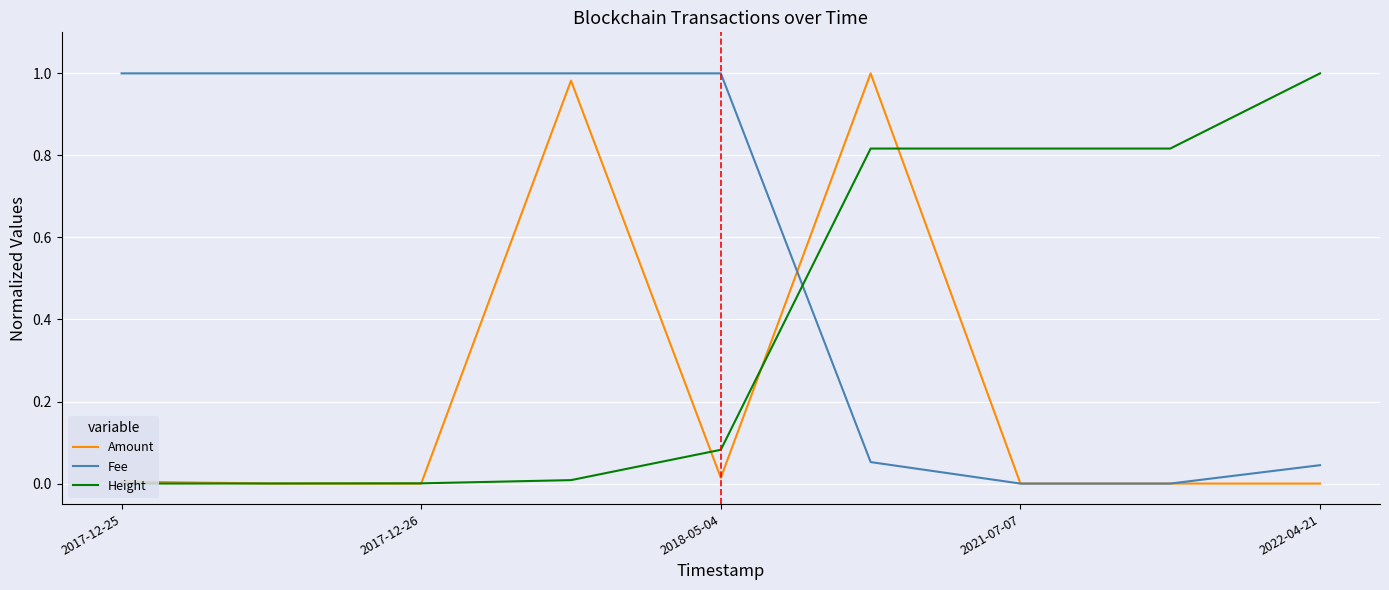

Which series has the largest total across all categories?

Fee